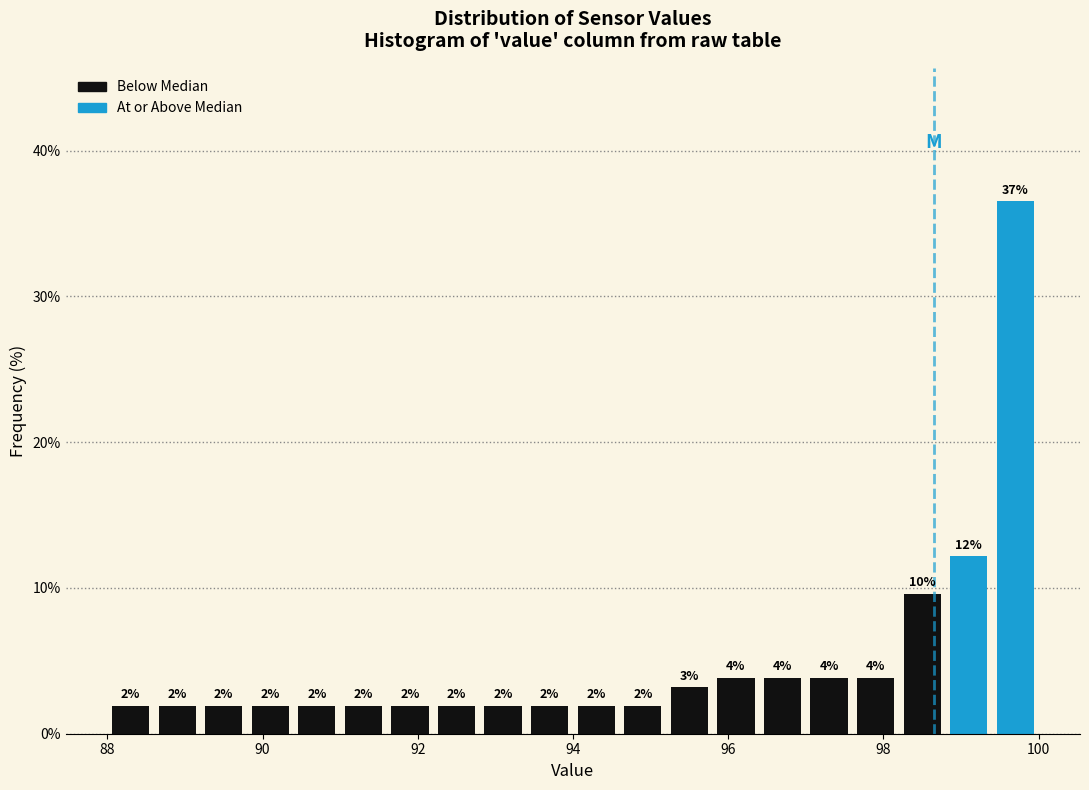

Around what value on the x-axis is the tallest bar? Give the approximate position of its centre, as read against the axis.

99.8